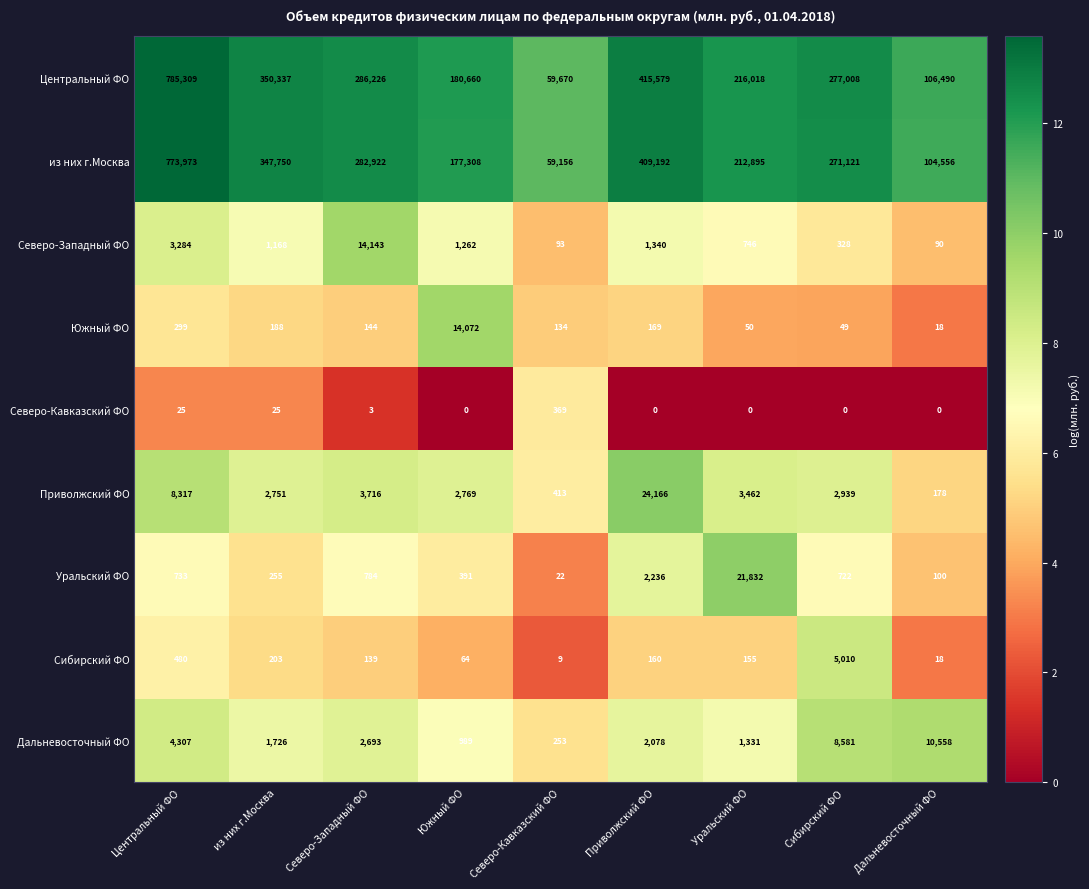

Which category has the lowest value in the Северо-Западный ФО series?

Дальневосточный ФО